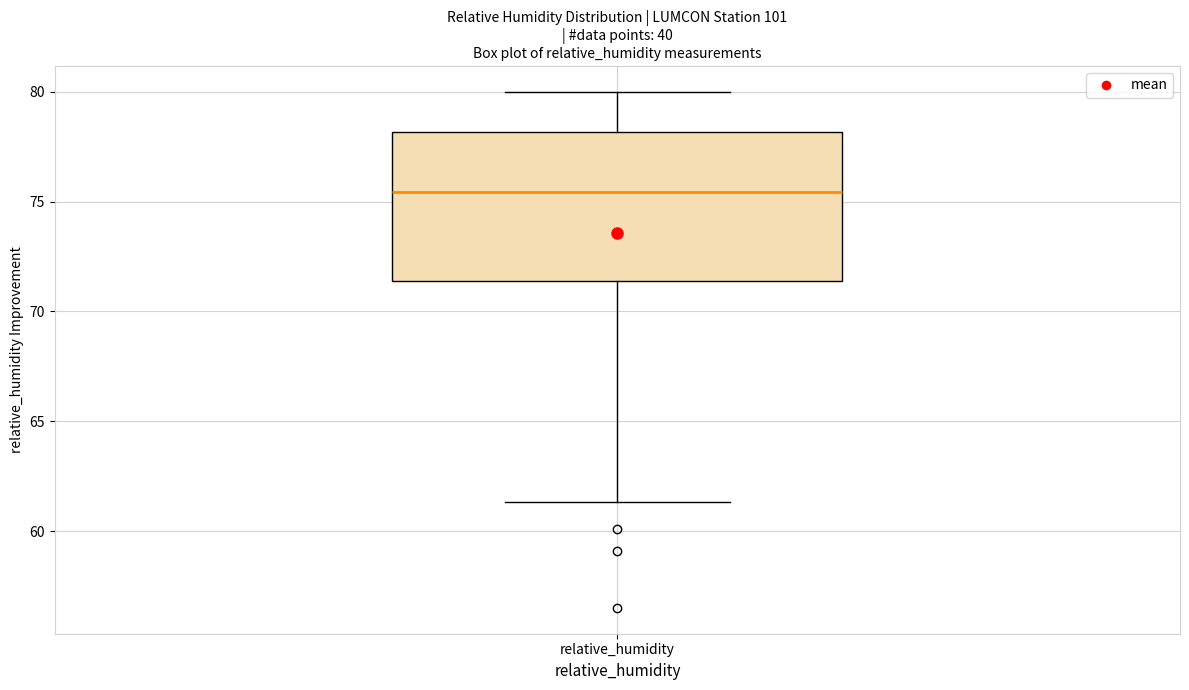

Read this box plot against the y-axis: the position of the median line, the range covered by the box, and the ends of both whiskers. The values are not printed on the chart, so give them approximately, as read against the axis.

median 75.5, box 71.5 to 78.0, whiskers 61.5 to 80.0